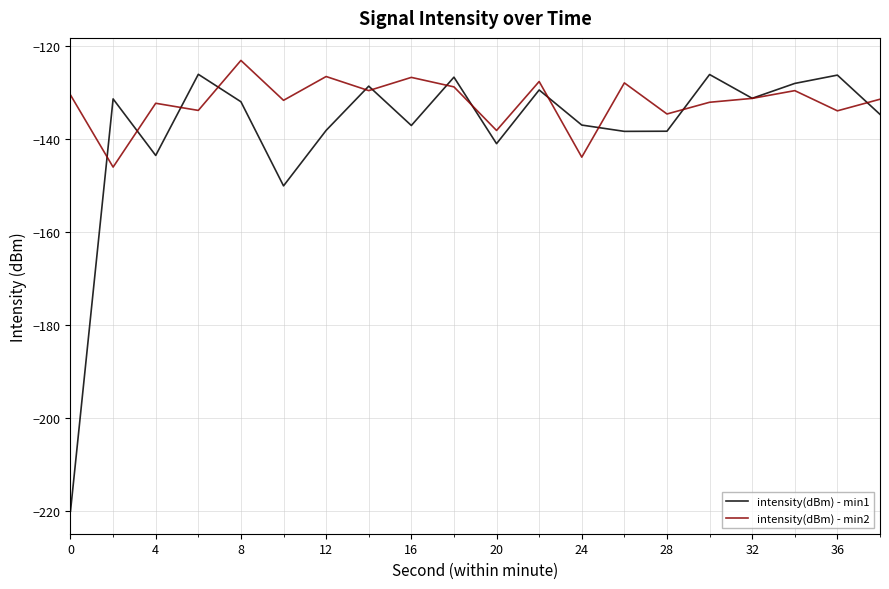

What is the greatest value displayed?

-123.1